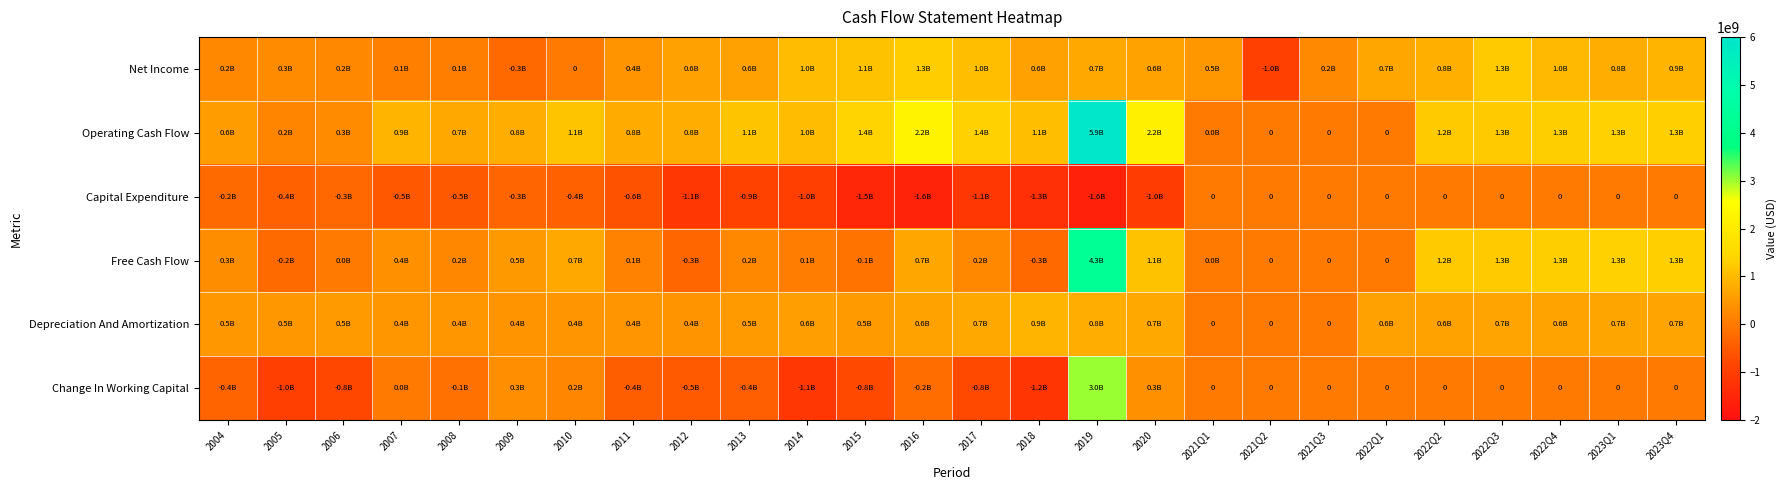

Which category has the lowest value across all series?

2019